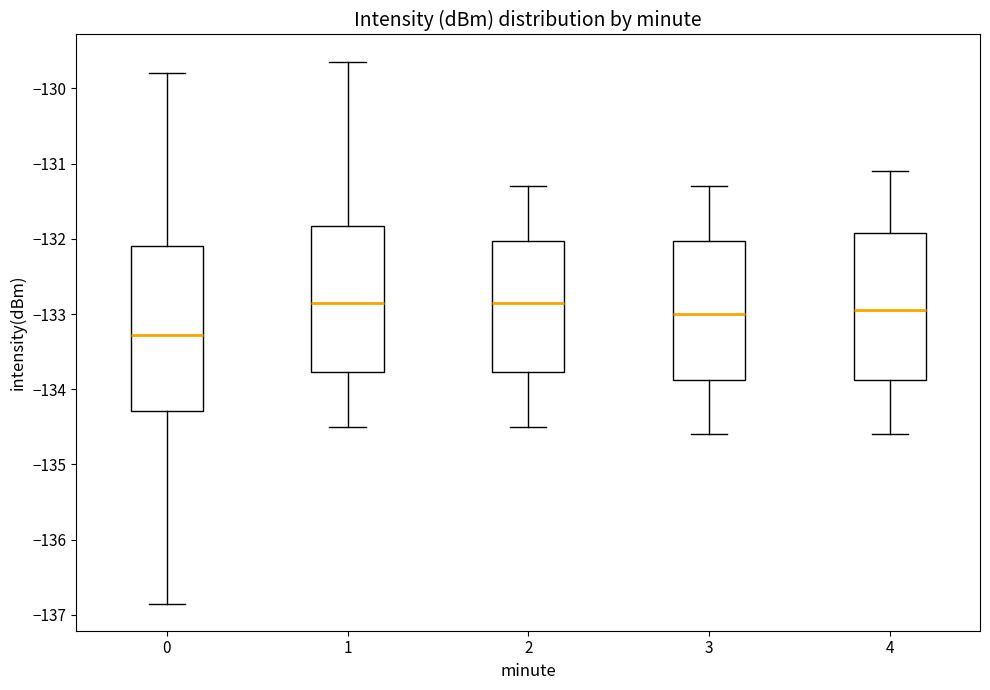

Which box is the tallest, from its lower edge to its upper edge?

0